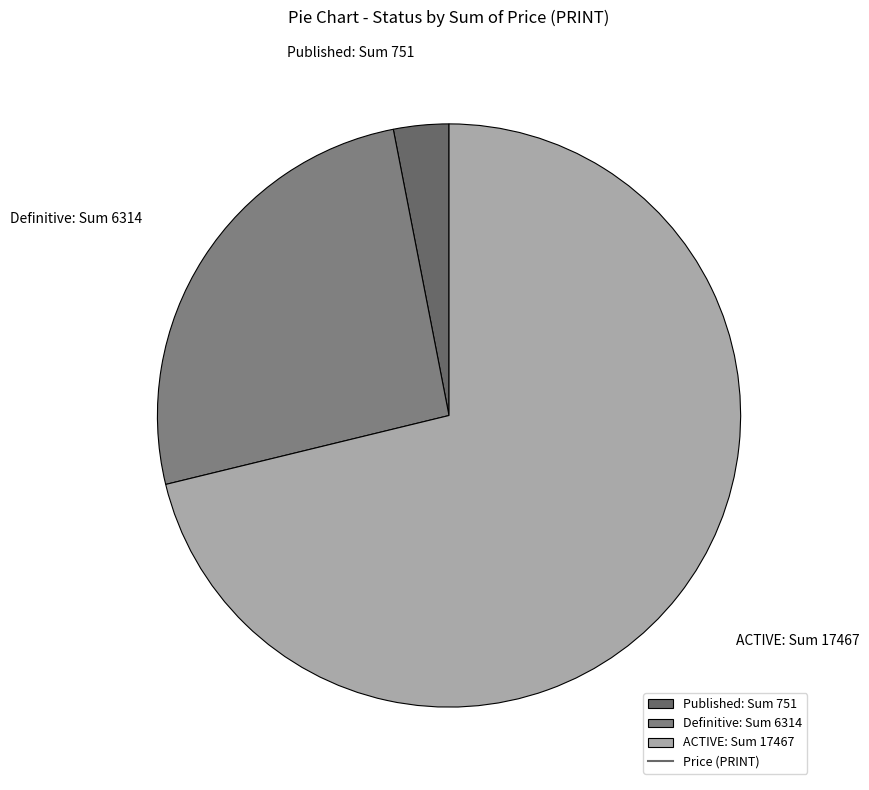

Is there any slice that represents more than half of the pie?

Yes